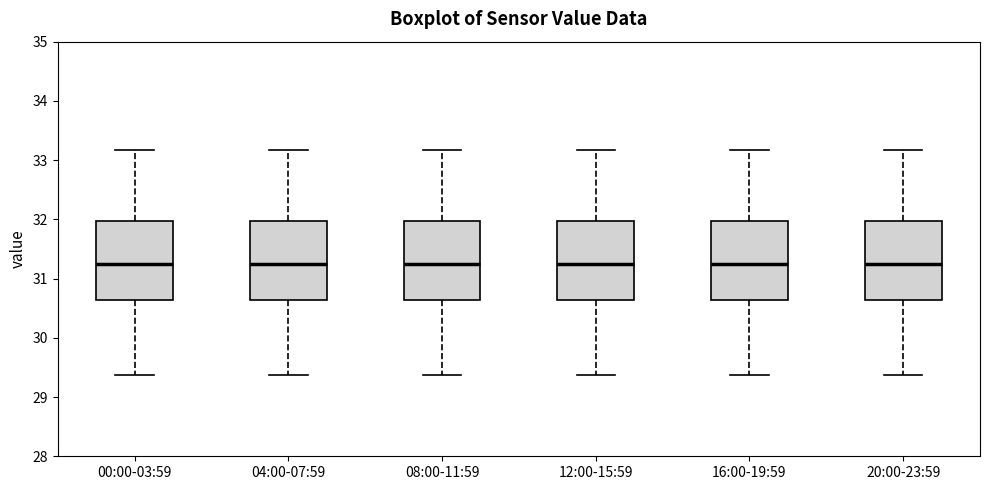

Reading left to right, read every box against the y-axis: the position of its median line, the range the box covers, and the ends of its whiskers. The values are not printed on the chart, so give them approximately, as read against the axis.

00:00-03:59: median 31.3, box 30.6 to 32.0, whiskers 29.4 to 33.2
04:00-07:59: median 31.3, box 30.6 to 32.0, whiskers 29.4 to 33.2
08:00-11:59: median 31.3, box 30.6 to 32.0, whiskers 29.4 to 33.2
12:00-15:59: median 31.3, box 30.6 to 32.0, whiskers 29.4 to 33.2
16:00-19:59: median 31.3, box 30.6 to 32.0, whiskers 29.4 to 33.2
20:00-23:59: median 31.3, box 30.6 to 32.0, whiskers 29.4 to 33.2